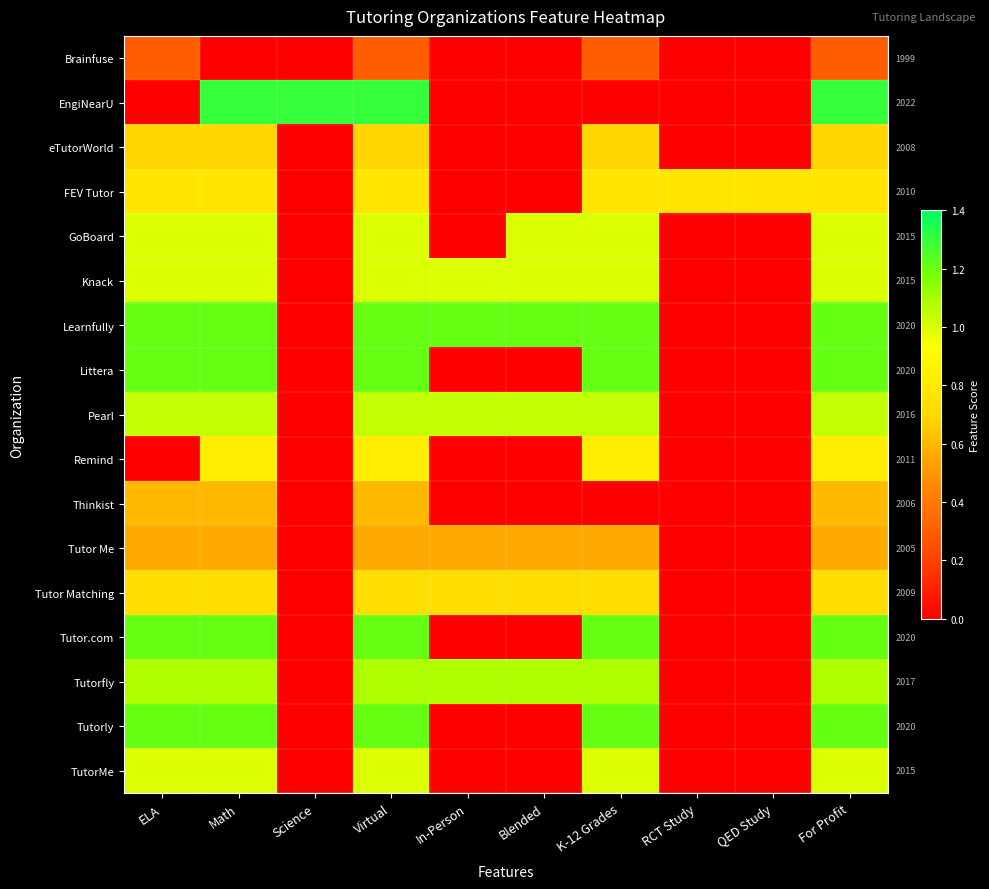

The Thinkist series shows 0.3 at In-Person. True or false?

False